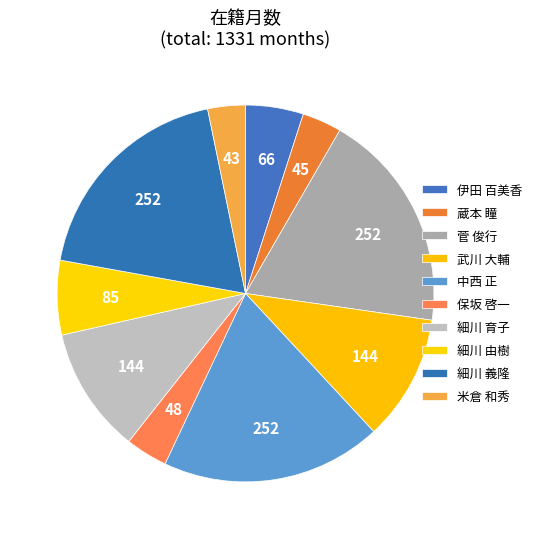

Is it true that 伊田 百美香 is 5% of the pie?

True